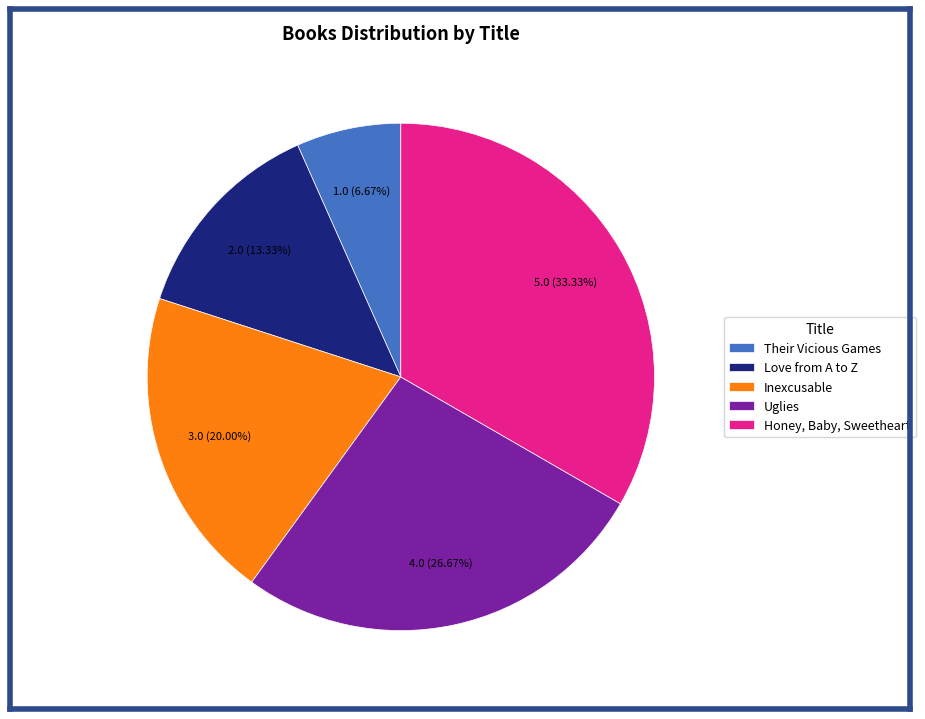

Count the number of slices in the pie.

5